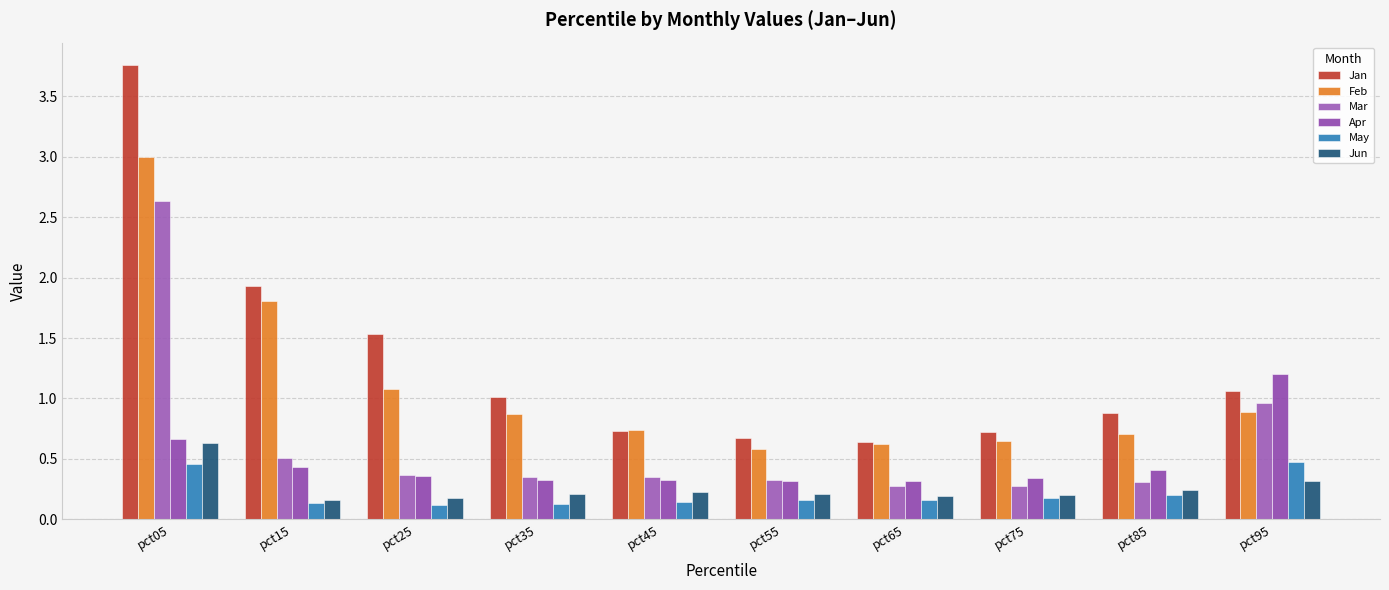

Which series has the widest spread of values?

Jan